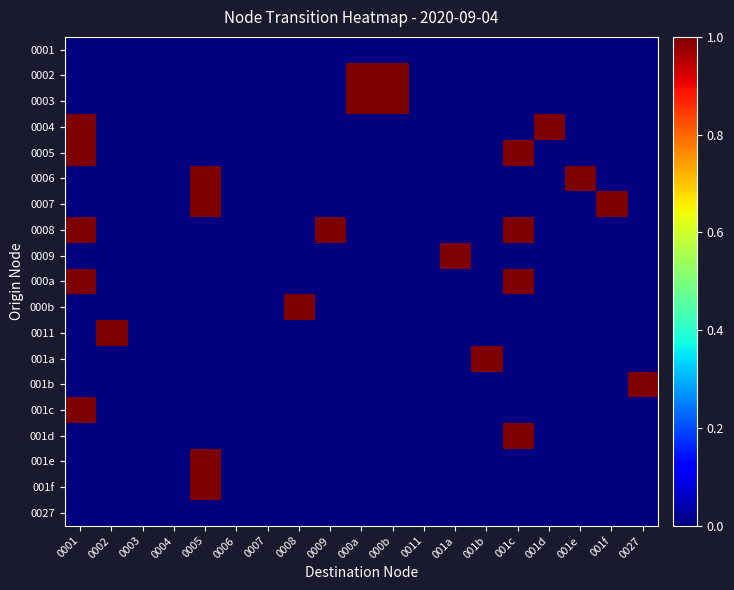

Reading right to left, transcribe all the data shown in this chart.

0001: 0027=0	001f=0	001e=0	001d=0	001c=0	001b=0	001a=0	0011=0	000b=0	000a=0	0009=0	0008=0	0007=0	0006=0	0005=0	0004=0	0003=0	0002=0	0001=0
0002: 0027=0	001f=0	001e=0	001d=0	001c=0	001b=0	001a=0	0011=0	000b=1	000a=1	0009=0	0008=0	0007=0	0006=0	0005=0	0004=0	0003=0	0002=0	0001=0
0003: 0027=0	001f=0	001e=0	001d=0	001c=0	001b=0	001a=0	0011=0	000b=1	000a=1	0009=0	0008=0	0007=0	0006=0	0005=0	0004=0	0003=0	0002=0	0001=0
0004: 0027=0	001f=0	001e=0	001d=1	001c=0	001b=0	001a=0	0011=0	000b=0	000a=0	0009=0	0008=0	0007=0	0006=0	0005=0	0004=0	0003=0	0002=0	0001=1
0005: 0027=0	001f=0	001e=0	001d=0	001c=1	001b=0	001a=0	0011=0	000b=0	000a=0	0009=0	0008=0	0007=0	0006=0	0005=0	0004=0	0003=0	0002=0	0001=1
0006: 0027=0	001f=0	001e=1	001d=0	001c=0	001b=0	001a=0	0011=0	000b=0	000a=0	0009=0	0008=0	0007=0	0006=0	0005=1	0004=0	0003=0	0002=0	0001=0
0007: 0027=0	001f=1	001e=0	001d=0	001c=0	001b=0	001a=0	0011=0	000b=0	000a=0	0009=0	0008=0	0007=0	0006=0	0005=1	0004=0	0003=0	0002=0	0001=0
0008: 0027=0	001f=0	001e=0	001d=0	001c=1	001b=0	001a=0	0011=0	000b=0	000a=0	0009=1	0008=0	0007=0	0006=0	0005=0	0004=0	0003=0	0002=0	0001=1
0009: 0027=0	001f=0	001e=0	001d=0	001c=0	001b=0	001a=1	0011=0	000b=0	000a=0	0009=0	0008=0	0007=0	0006=0	0005=0	0004=0	0003=0	0002=0	0001=0
000a: 0027=0	001f=0	001e=0	001d=0	001c=1	001b=0	001a=0	0011=0	000b=0	000a=0	0009=0	0008=0	0007=0	0006=0	0005=0	0004=0	0003=0	0002=0	0001=1
000b: 0027=0	001f=0	001e=0	001d=0	001c=0	001b=0	001a=0	0011=0	000b=0	000a=0	0009=0	0008=1	0007=0	0006=0	0005=0	0004=0	0003=0	0002=0	0001=0
0011: 0027=0	001f=0	001e=0	001d=0	001c=0	001b=0	001a=0	0011=0	000b=0	000a=0	0009=0	0008=0	0007=0	0006=0	0005=0	0004=0	0003=0	0002=1	0001=0
001a: 0027=0	001f=0	001e=0	001d=0	001c=0	001b=1	001a=0	0011=0	000b=0	000a=0	0009=0	0008=0	0007=0	0006=0	0005=0	0004=0	0003=0	0002=0	0001=0
001b: 0027=1	001f=0	001e=0	001d=0	001c=0	001b=0	001a=0	0011=0	000b=0	000a=0	0009=0	0008=0	0007=0	0006=0	0005=0	0004=0	0003=0	0002=0	0001=0
001c: 0027=0	001f=0	001e=0	001d=0	001c=0	001b=0	001a=0	0011=0	000b=0	000a=0	0009=0	0008=0	0007=0	0006=0	0005=0	0004=0	0003=0	0002=0	0001=1
001d: 0027=0	001f=0	001e=0	001d=0	001c=1	001b=0	001a=0	0011=0	000b=0	000a=0	0009=0	0008=0	0007=0	0006=0	0005=0	0004=0	0003=0	0002=0	0001=0
001e: 0027=0	001f=0	001e=0	001d=0	001c=0	001b=0	001a=0	0011=0	000b=0	000a=0	0009=0	0008=0	0007=0	0006=0	0005=1	0004=0	0003=0	0002=0	0001=0
001f: 0027=0	001f=0	001e=0	001d=0	001c=0	001b=0	001a=0	0011=0	000b=0	000a=0	0009=0	0008=0	0007=0	0006=0	0005=1	0004=0	0003=0	0002=0	0001=0
0027: 0027=0	001f=0	001e=0	001d=0	001c=0	001b=0	001a=0	0011=0	000b=0	000a=0	0009=0	0008=0	0007=0	0006=0	0005=0	0004=0	0003=0	0002=0	0001=0